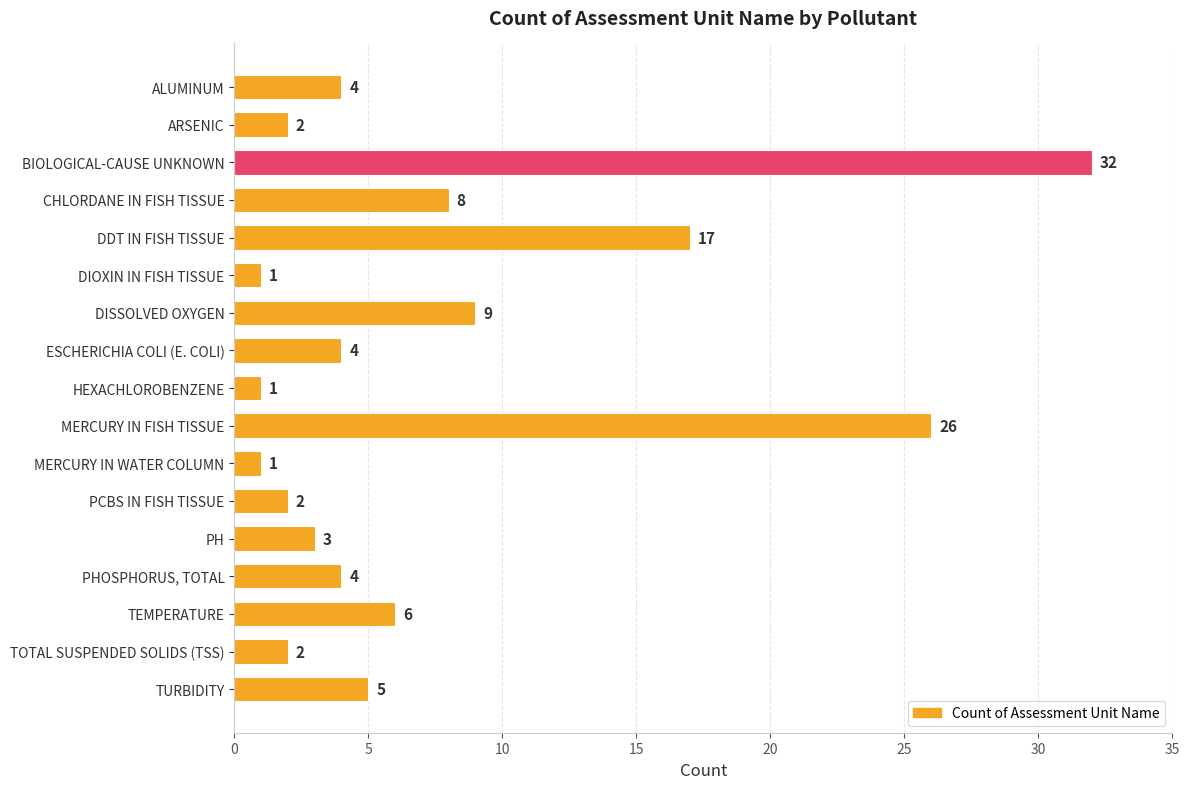

What is the difference between the maximum and minimum values?

31